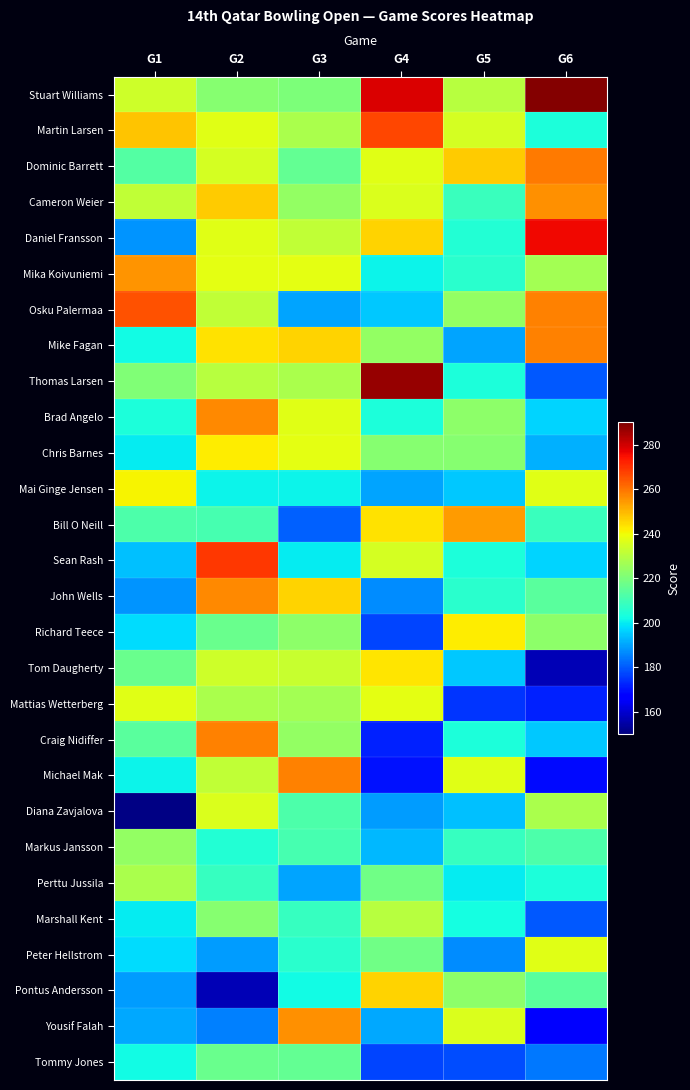

At how many categories does at least one series exceed 278?

2